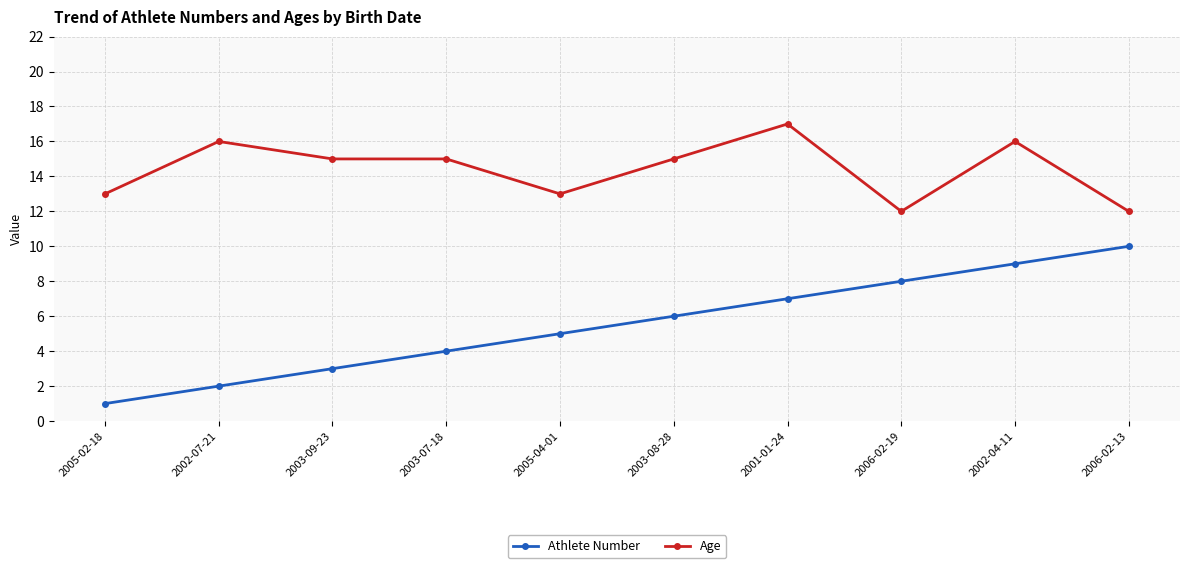

At which label is Athlete Number closest to 5?

2005-04-01